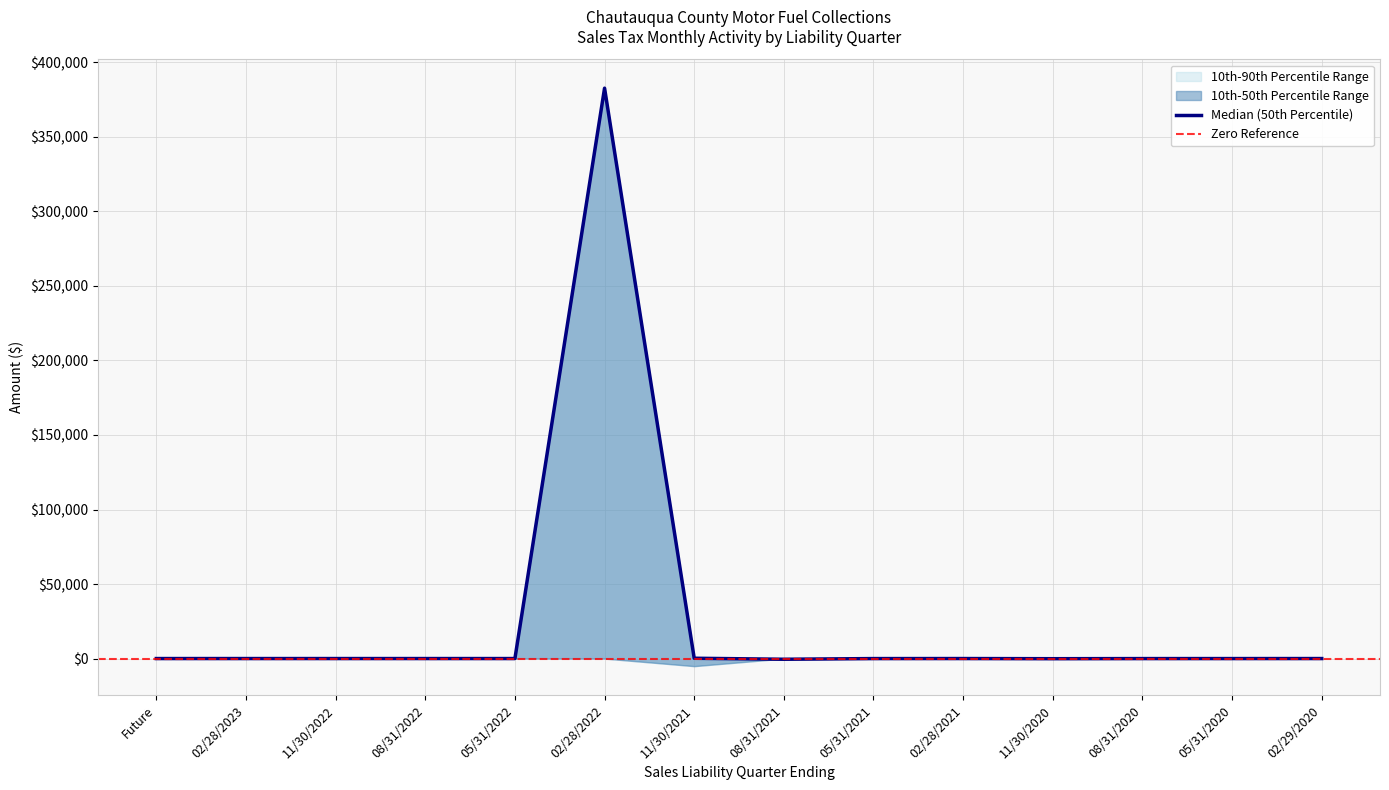

What is the label of the 9th point from the left?

05/31/2021